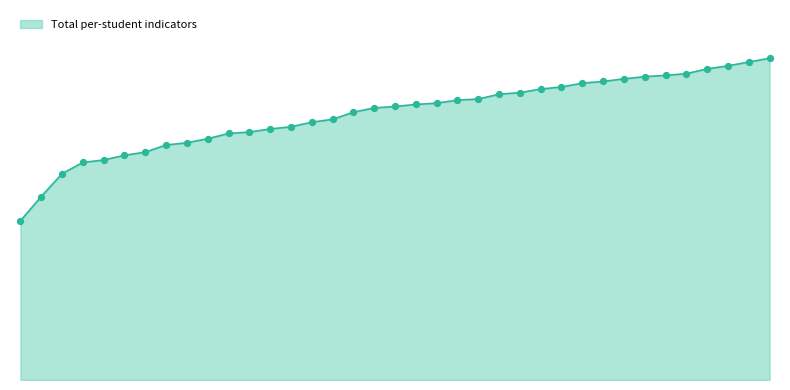

Is this an area chart (filled region under the line)?

Yes